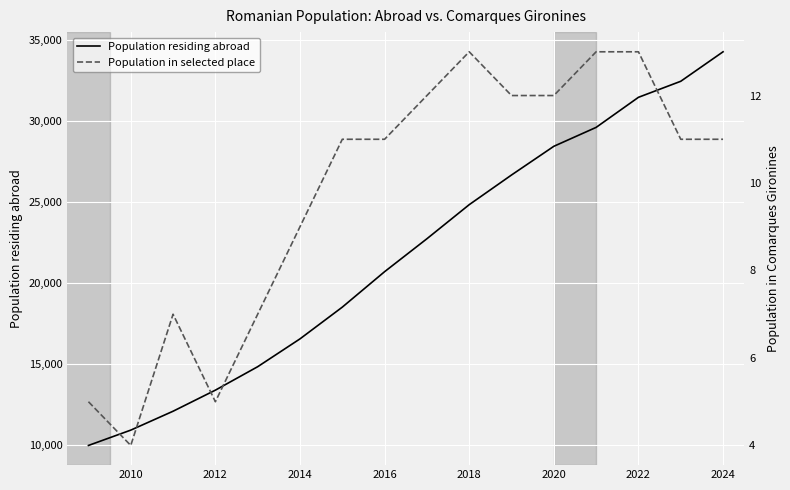

At how many categories does at least one series exceed 28731?

4